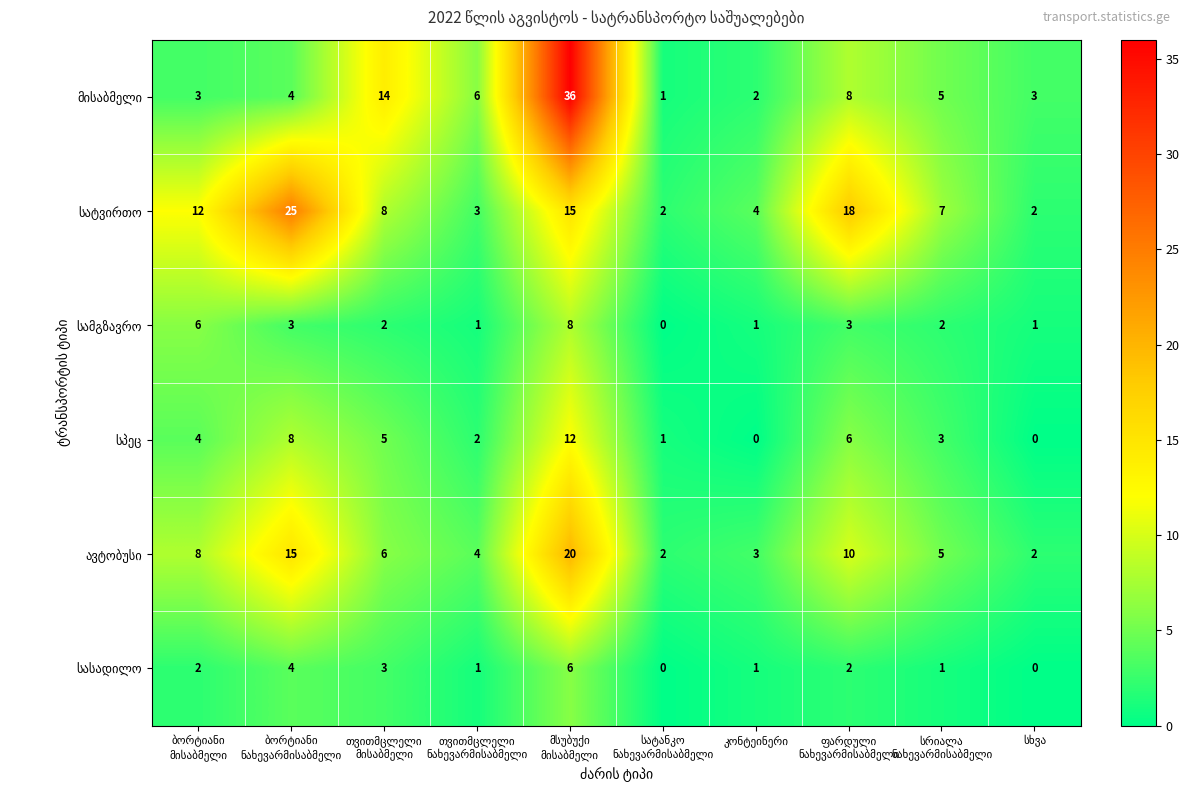

At which category is the sum across all series the highest?

მსუბუქი
მისაბმელი